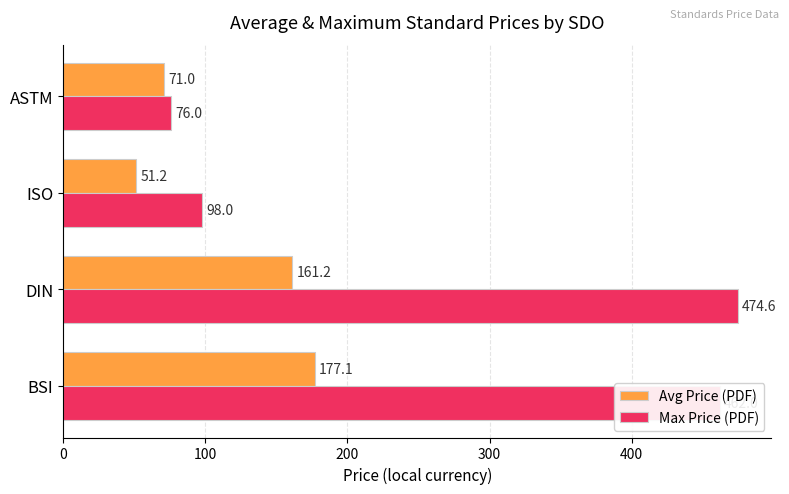

The value of Avg Price (PDF) at BSI is 73.7. True or false?

False